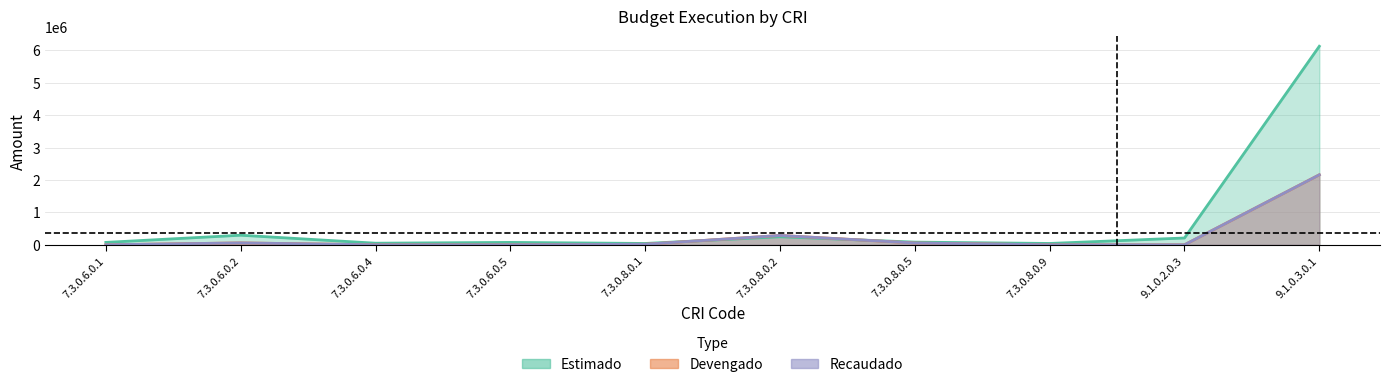

Between 7.3.0.8.0.5 and 7.3.0.6.0.5, which is larger?

7.3.0.8.0.5